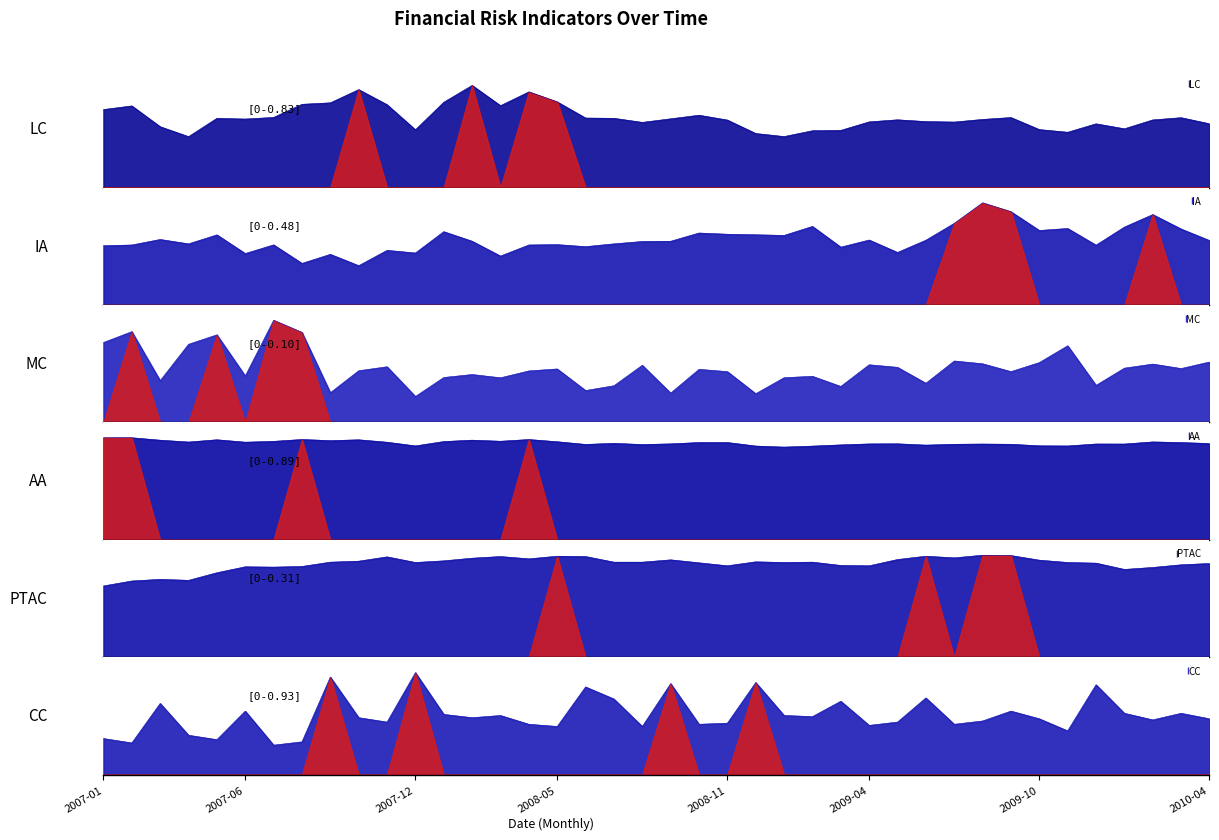

True or false: AA and LC cross at least once.

False